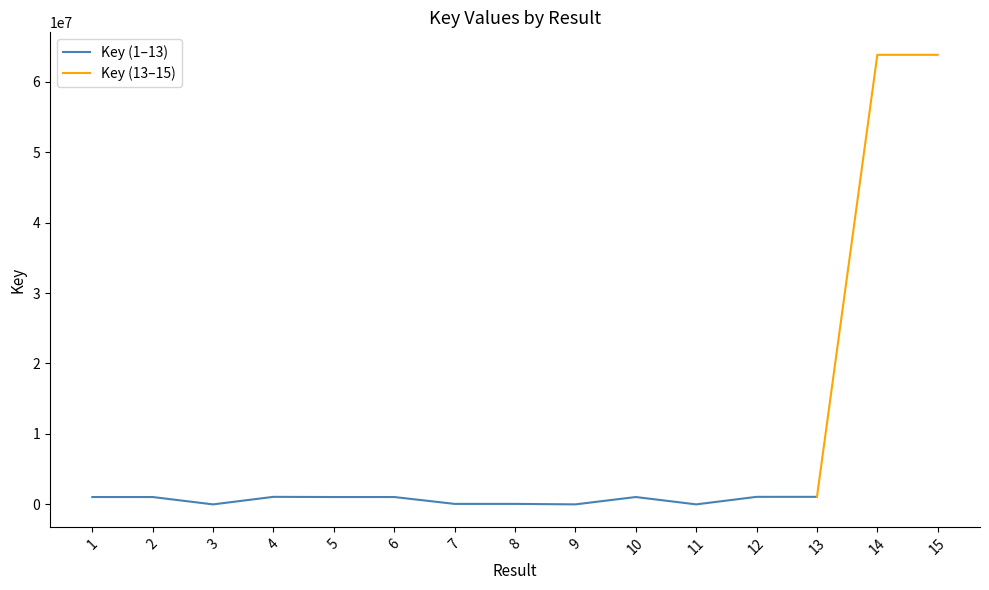

How many data points are less than 1050834?

7